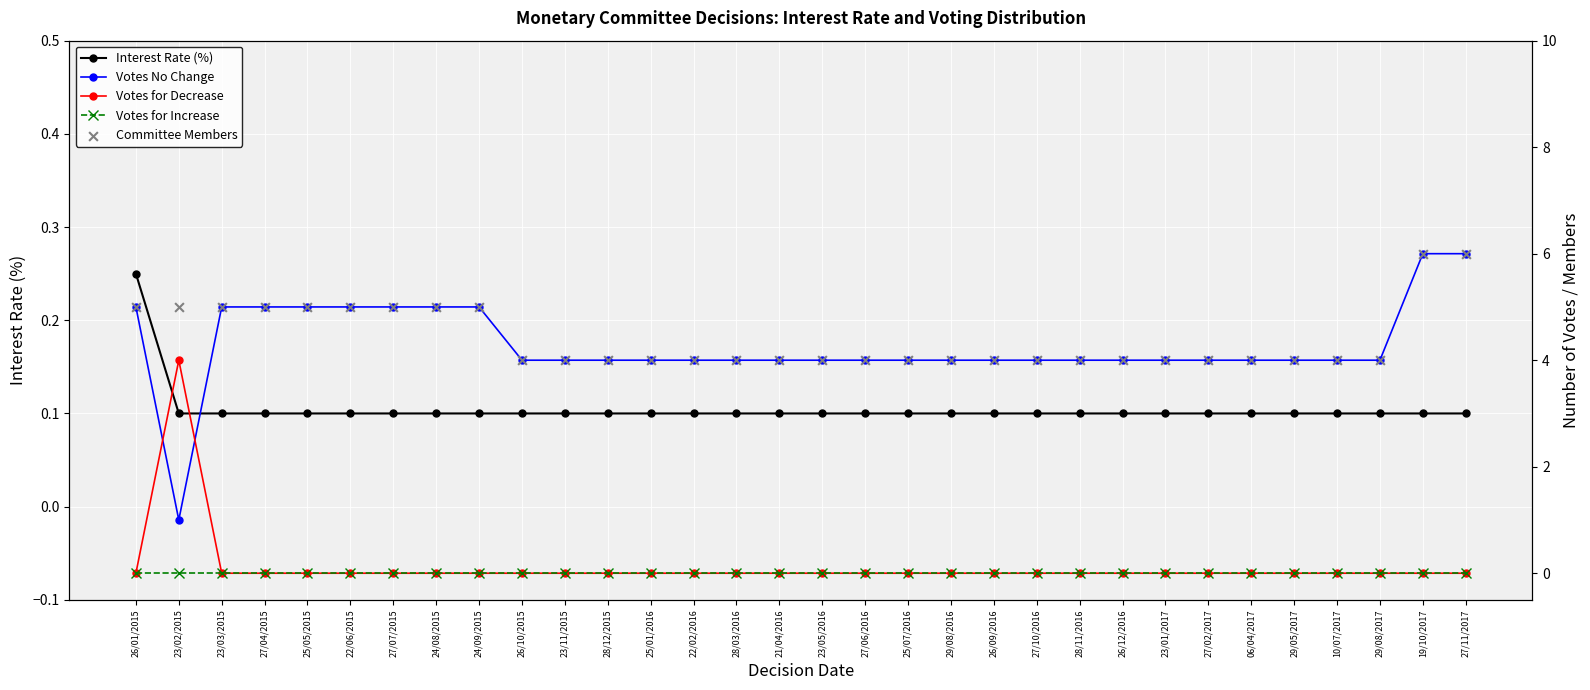

At how many categories does at least one series exceed 5?

2